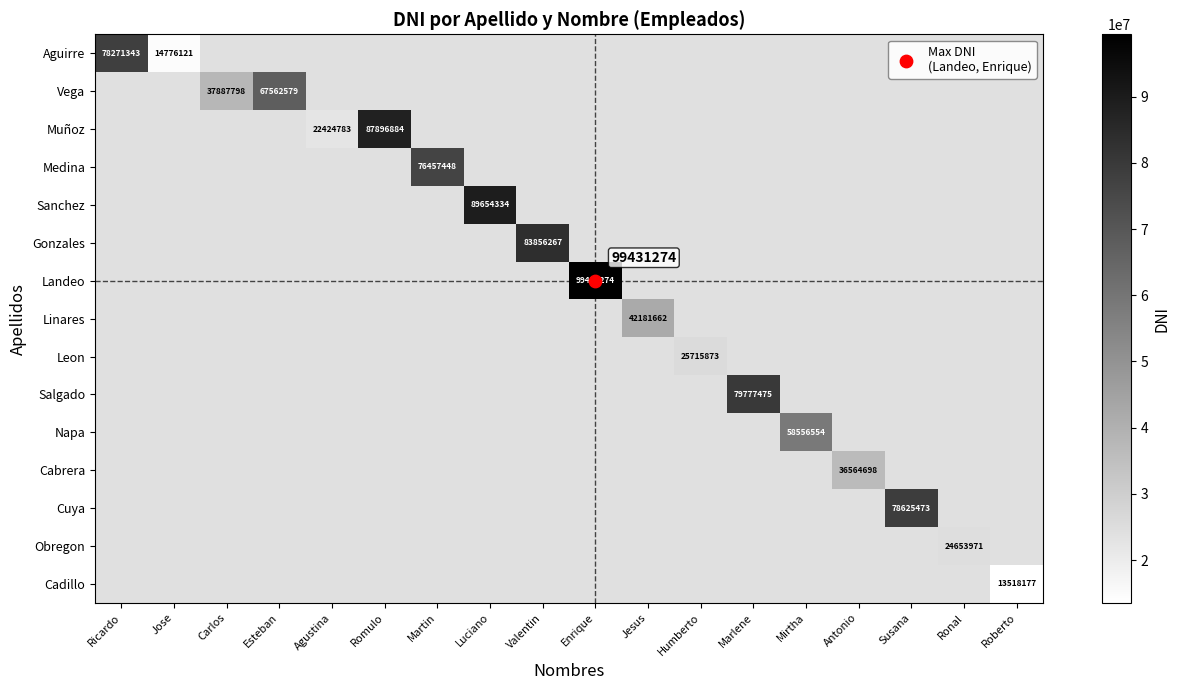

How many distinct data groups are displayed?

15